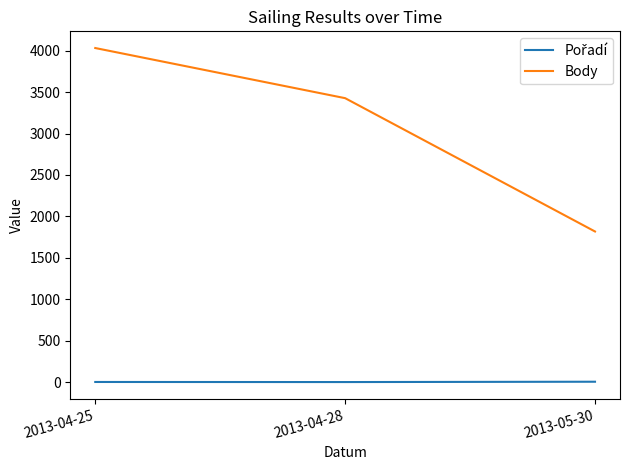

Where is Body nearest to the value 2925?

2013-04-28